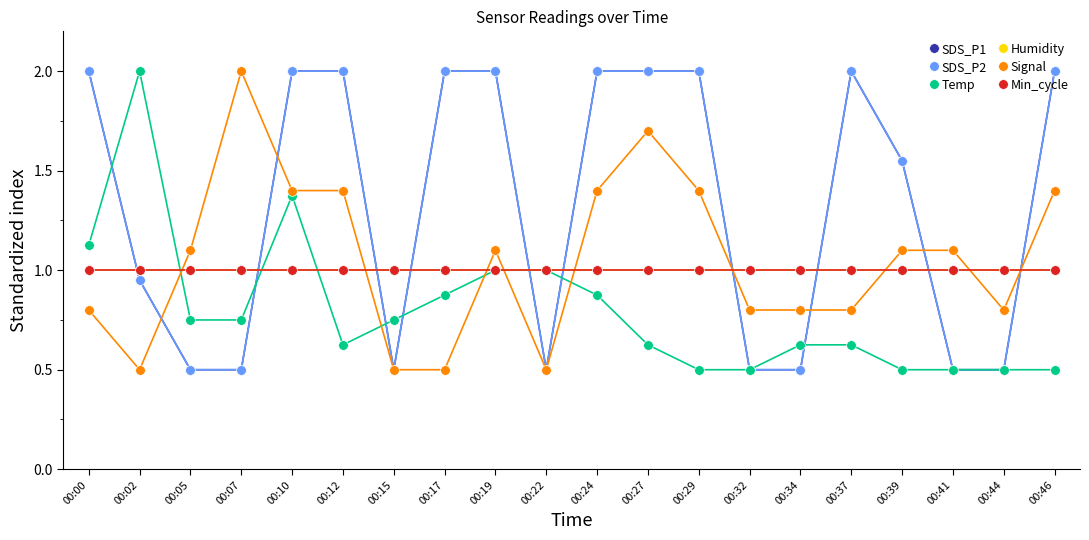

What is the value of the Humidity point at the 7th from the left?

1.0